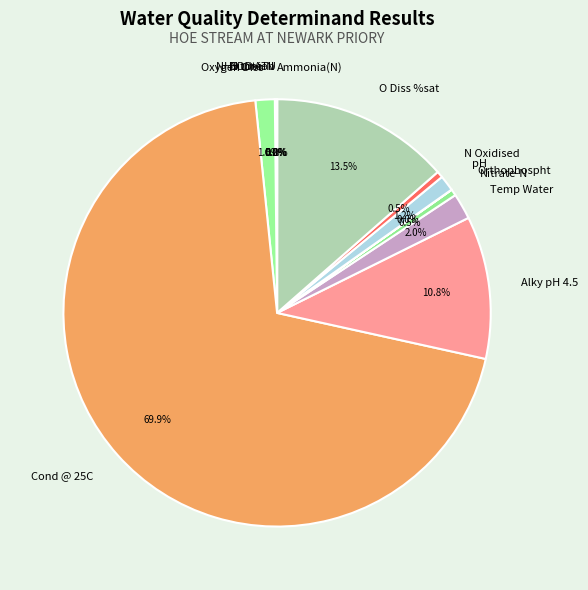

Which category has the biggest portion of the pie?

Cond @ 25C